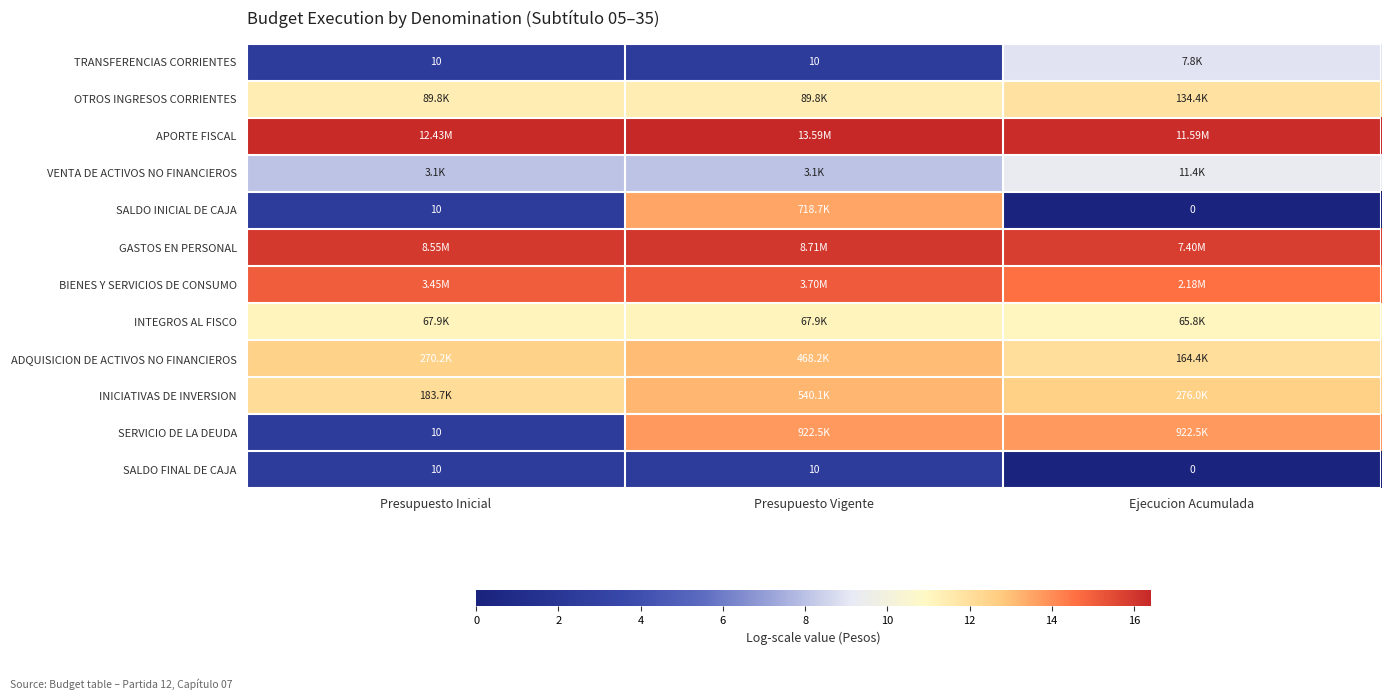

At which category is the sum across all series the highest?

Presupuesto Vigente